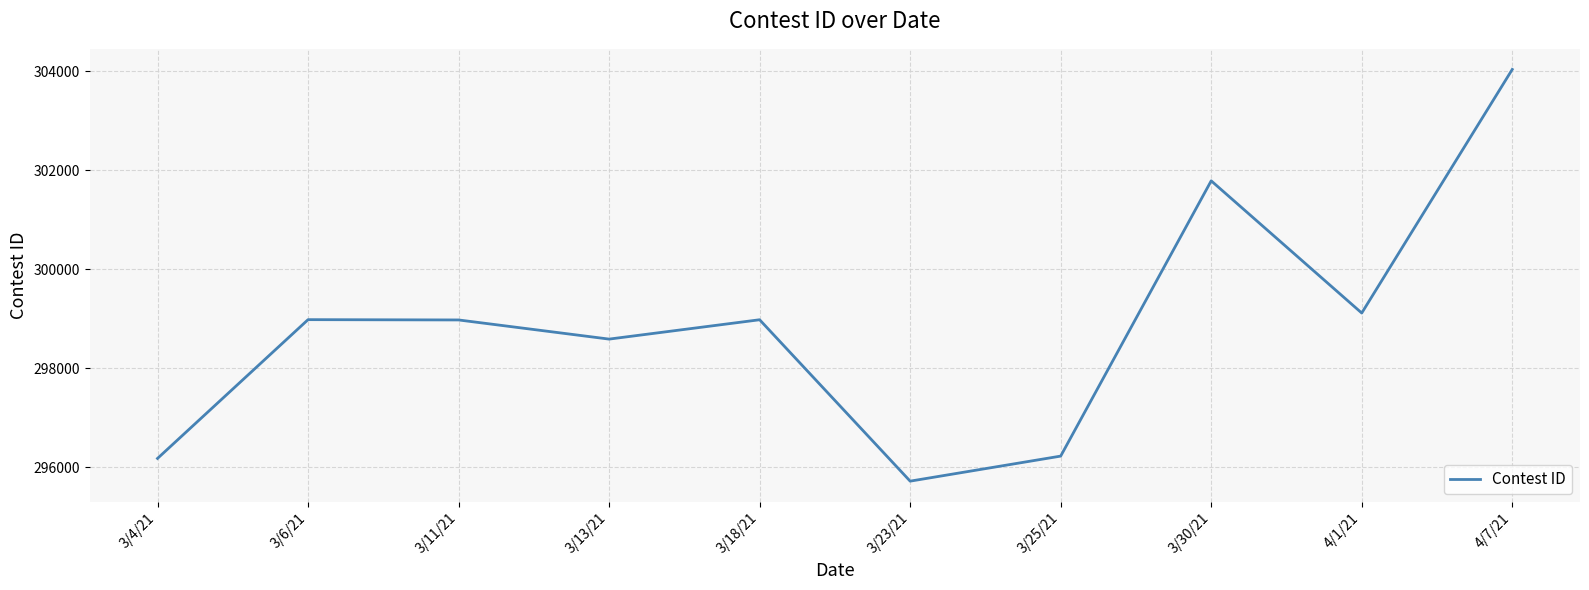

What is the difference between the maximum and minimum values?

8319